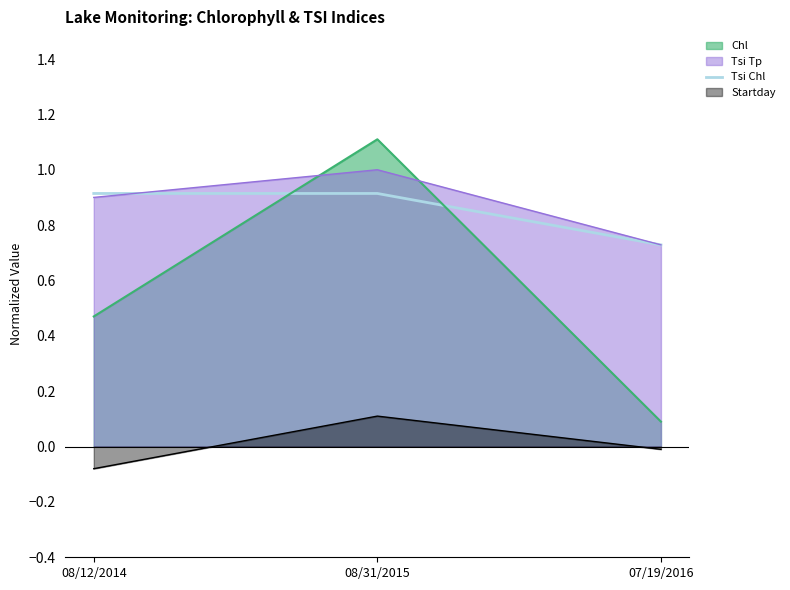

What is the label of the 1st point from the left?

08/12/2014